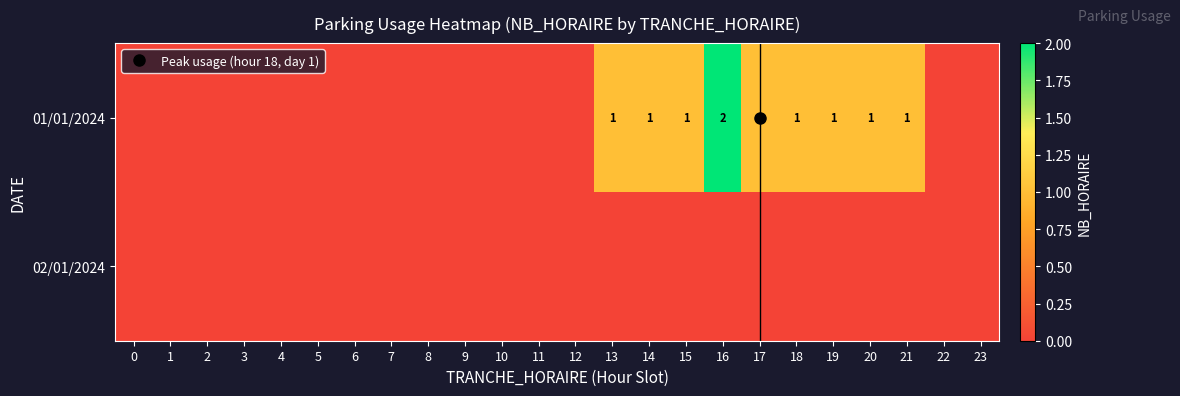

What is the difference between the maximum and minimum values in the 01/01/2024 series?

2